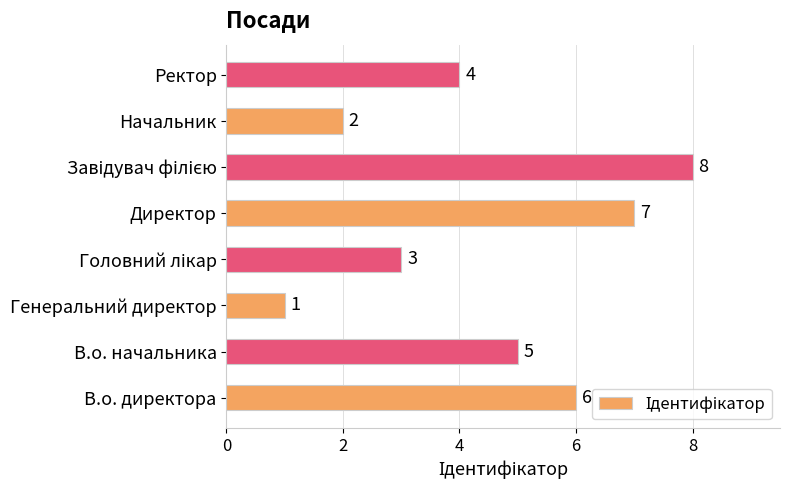

The value at Ректор is 2. True or false?

False